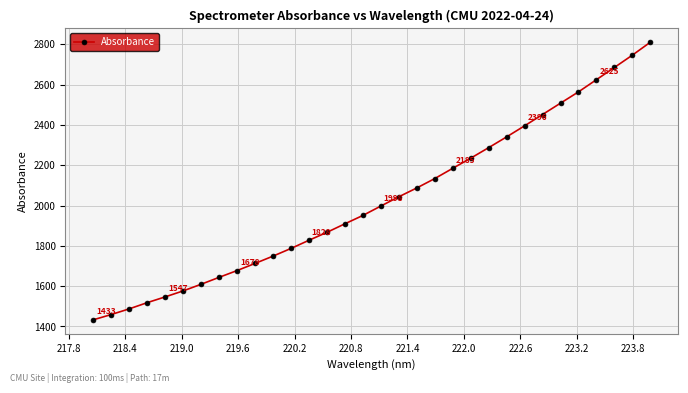

What is the maximum value shown in the chart?

2810.2